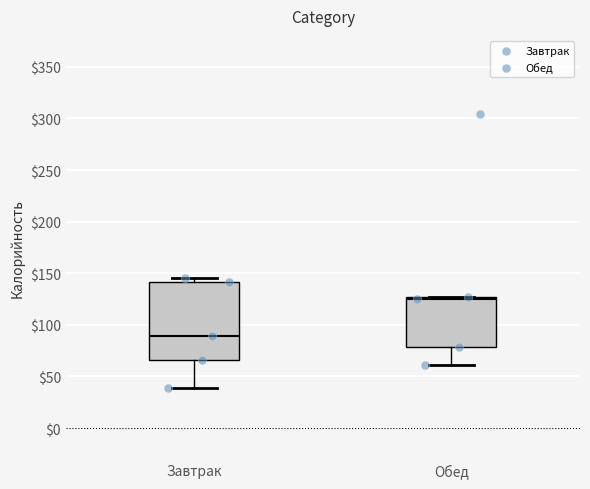

Reading left to right, read every box against the y-axis: the position of its median line, the range the box covers, and the ends of its whiskers. The values are not printed on the chart, so give them approximately, as read against the axis.

Завтрак: median 90, box 65 to 140, whiskers 40 to 145
Обед: median 125 (just below the box's upper edge), box 80 to 125, whiskers 60 to 125